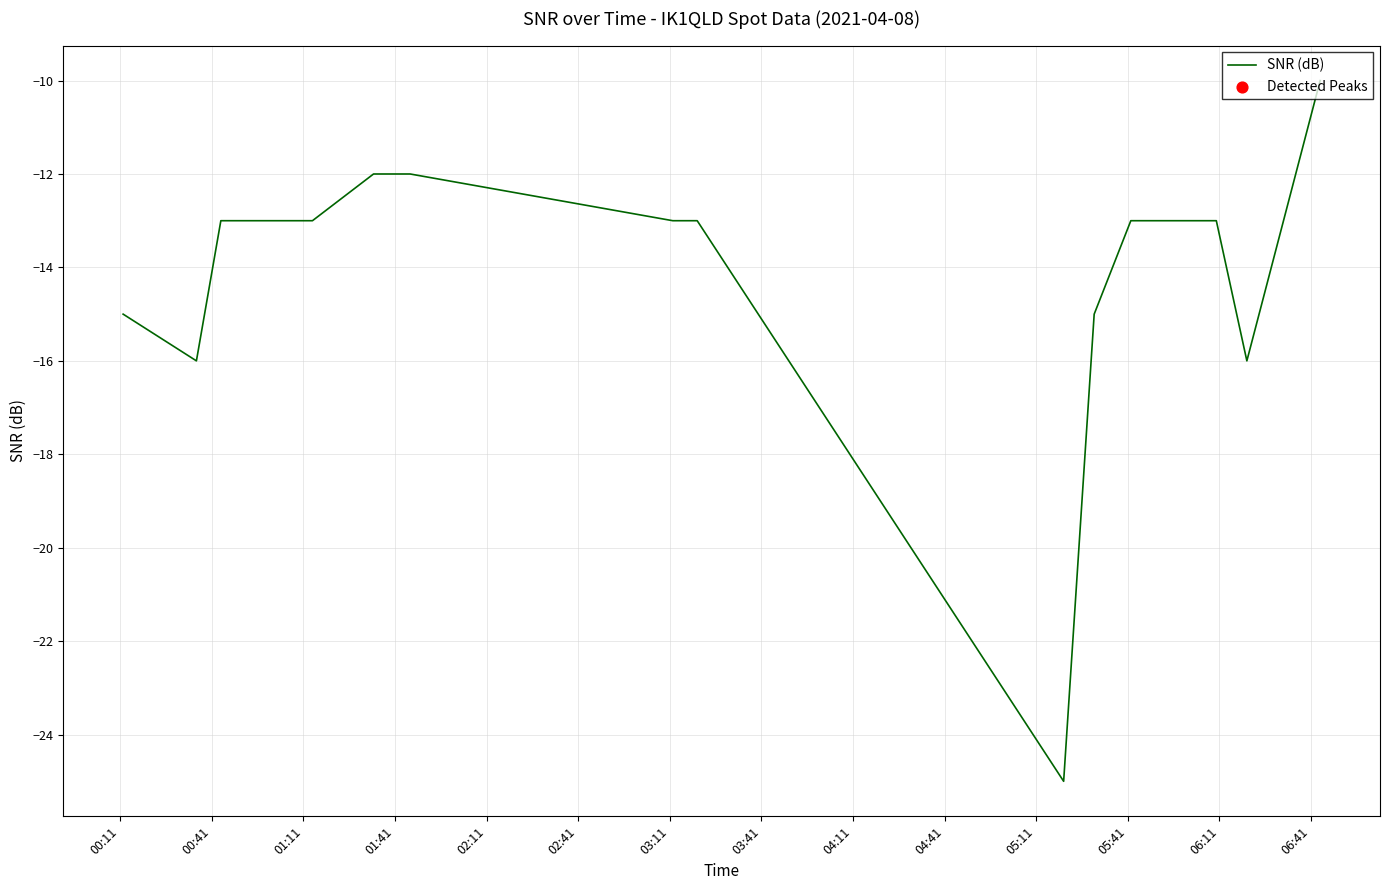

What is the difference between the maximum and minimum values?

15